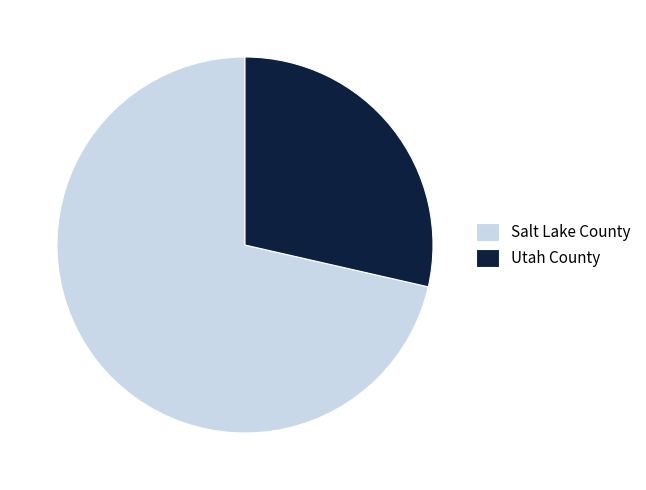

Combined, do Salt Lake County and Utah County account for over 50%?

Yes